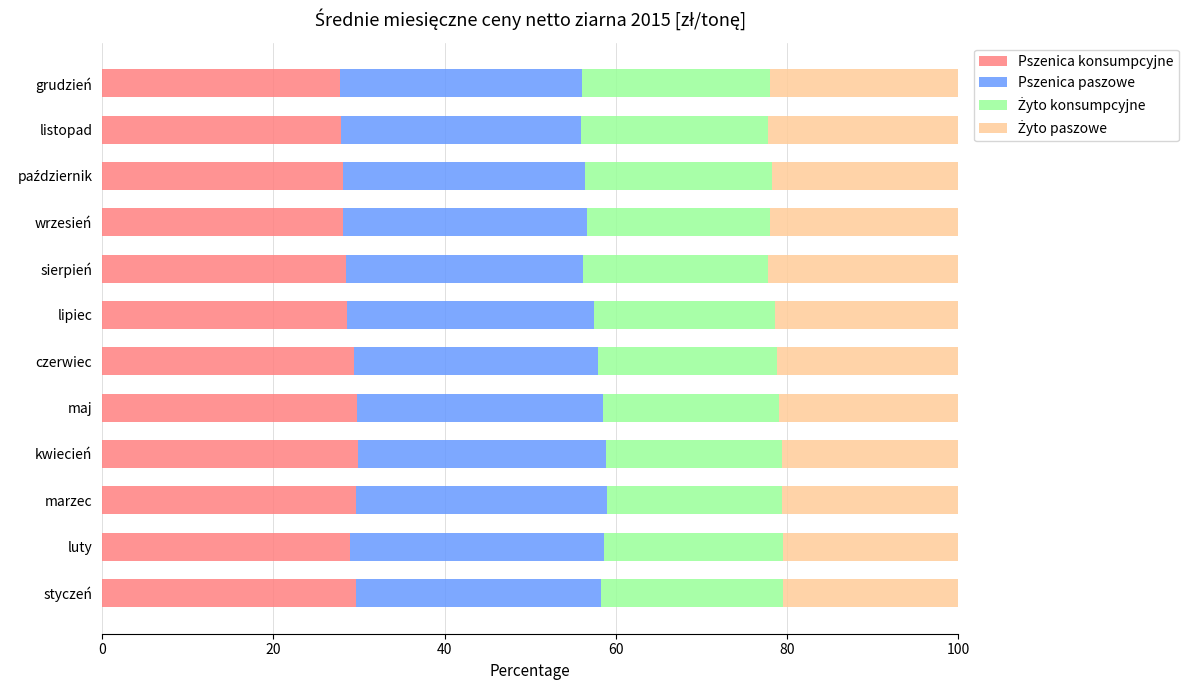

The Pszenica konsumpcyjne series shows 29.6 at marzec. True or false?

True